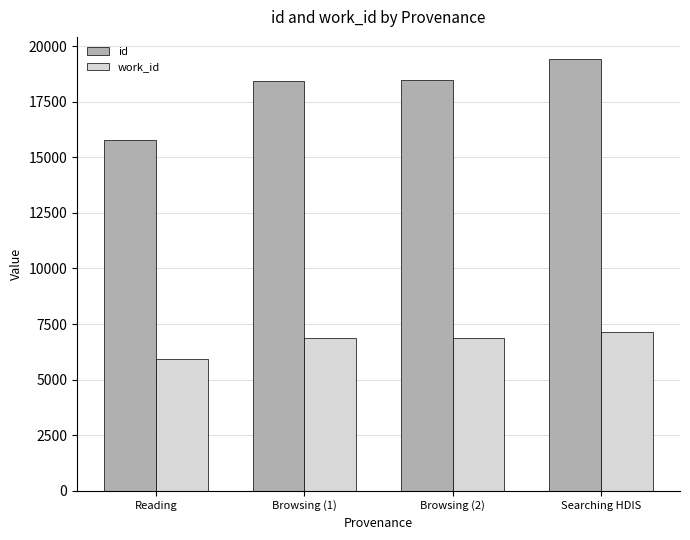

What is the sum of the work_id values at Browsing (2) and Reading?

12784